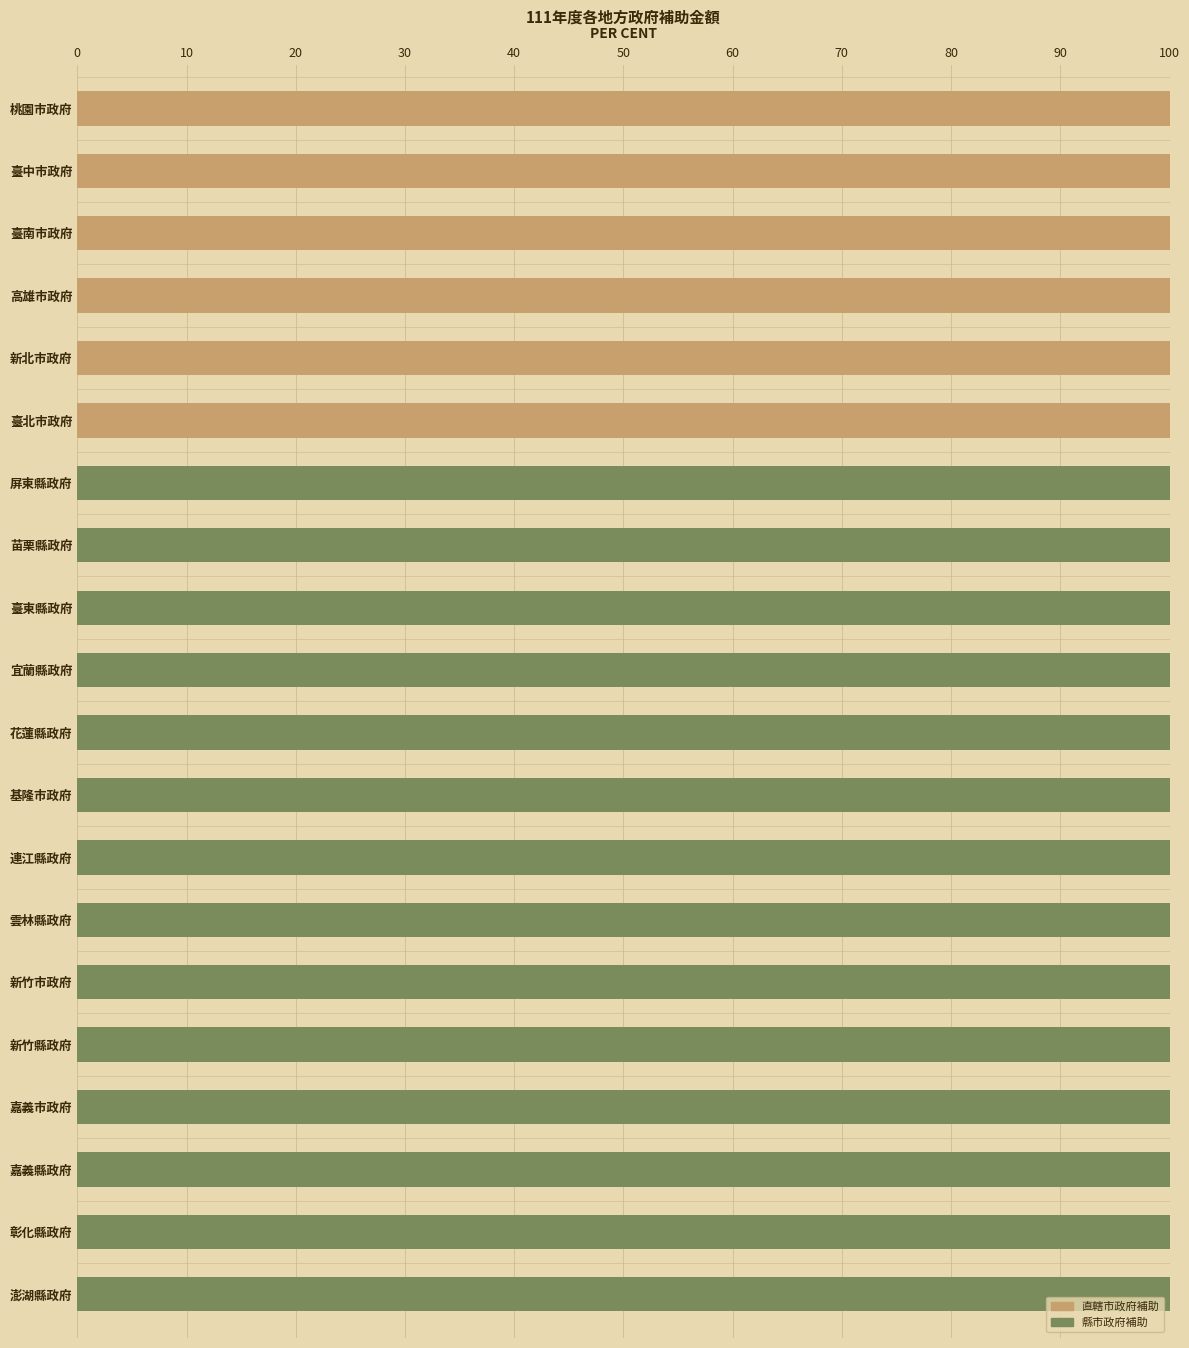

What is the sum of all 直轄市政府補助 values?

600